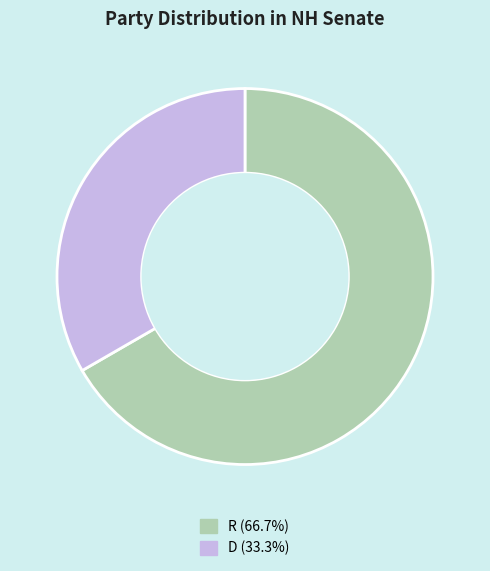

Is it true that R is 55% of the pie?

False